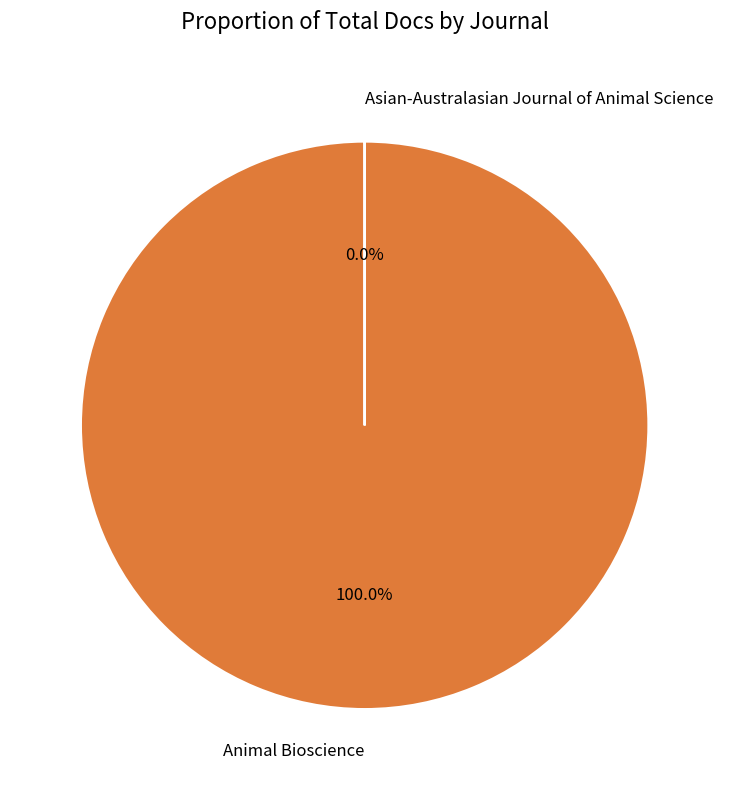

What is the majority slice?

Animal Bioscience